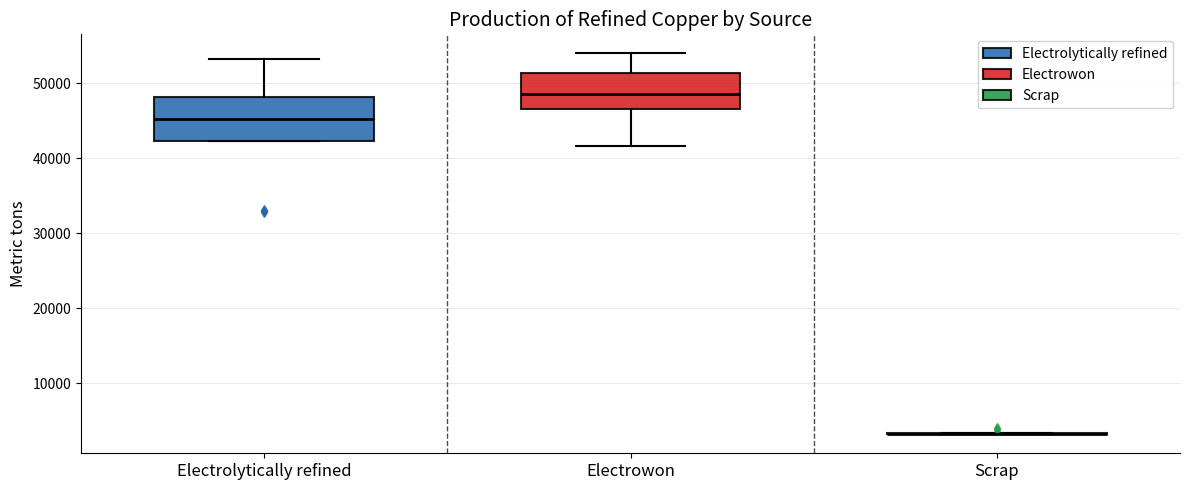

Reading left to right, read every box against the y-axis: the position of its median line, the range the box covers, and the ends of its whiskers. The values are not printed on the chart, so give them approximately, as read against the axis.

Electrolytically refined: median 45000, box 42000 to 48000, whiskers 42000 to 53000
Electrowon: median 49000, box 47000 to 51000, whiskers 42000 to 54000
Scrap: box collapsed to a line at 3000, whiskers 3000 to 3000